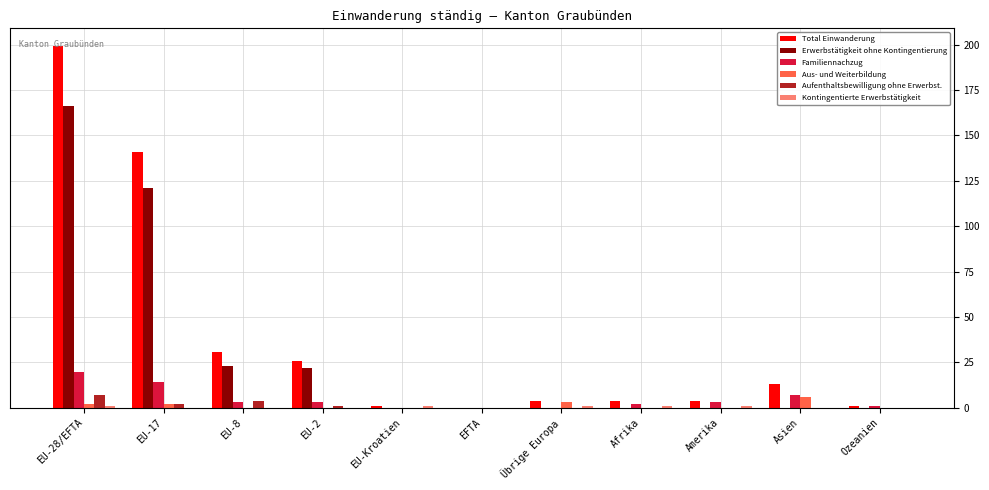

What is the average value of the Total Einwanderung series?

39